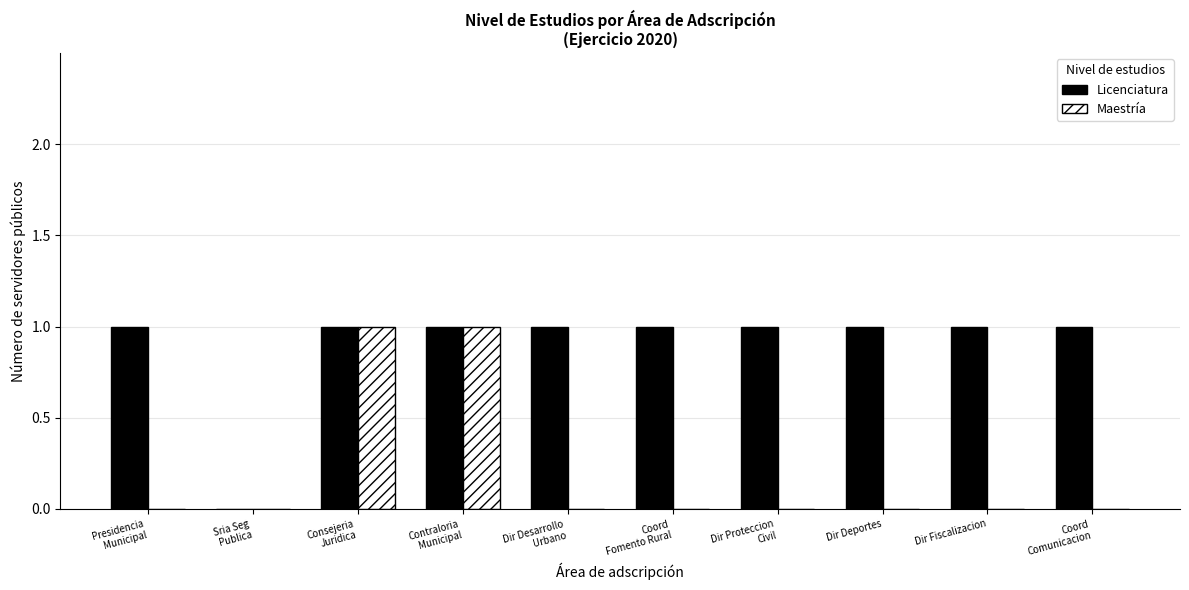

Which series has the largest total across all categories?

Licenciatura